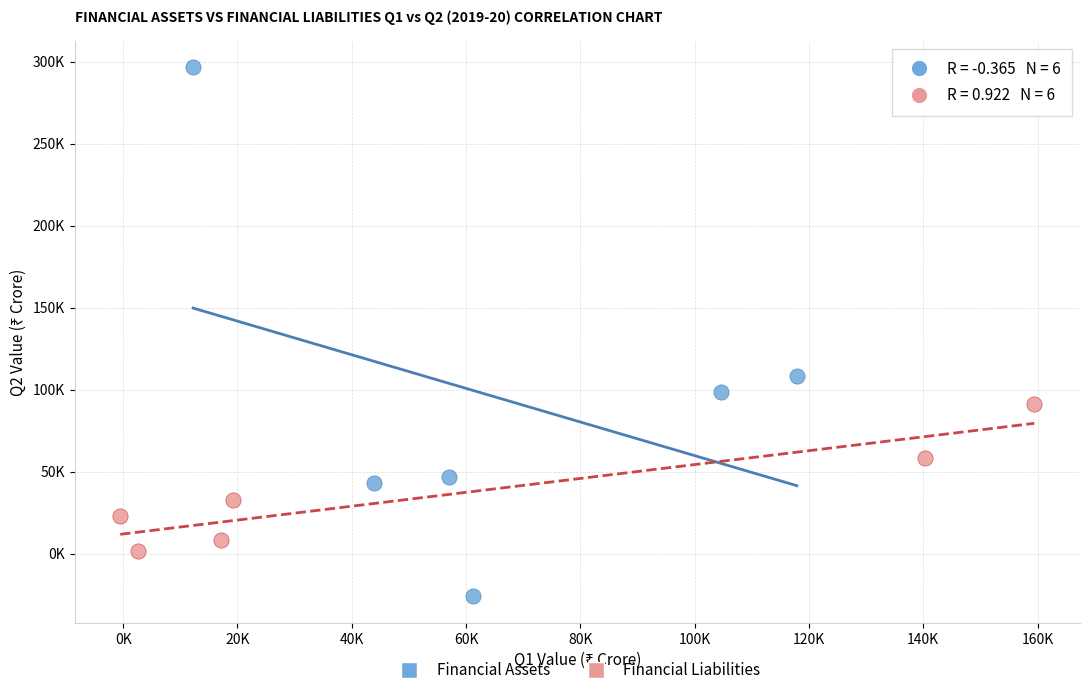

Which series reaches the maximum Y coordinate?

Financial Assets